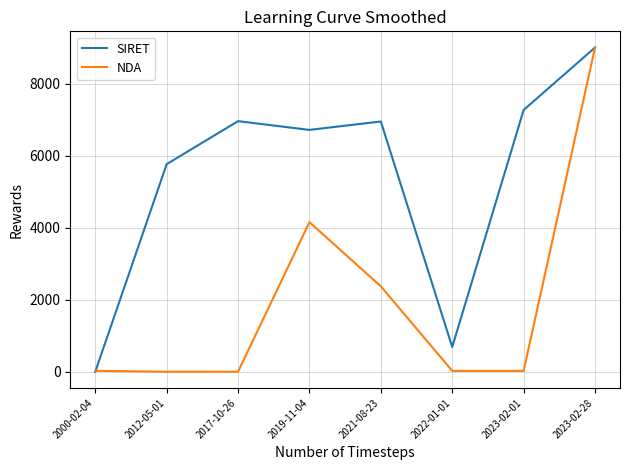

Does the chart display data point markers on the line(s)?

No